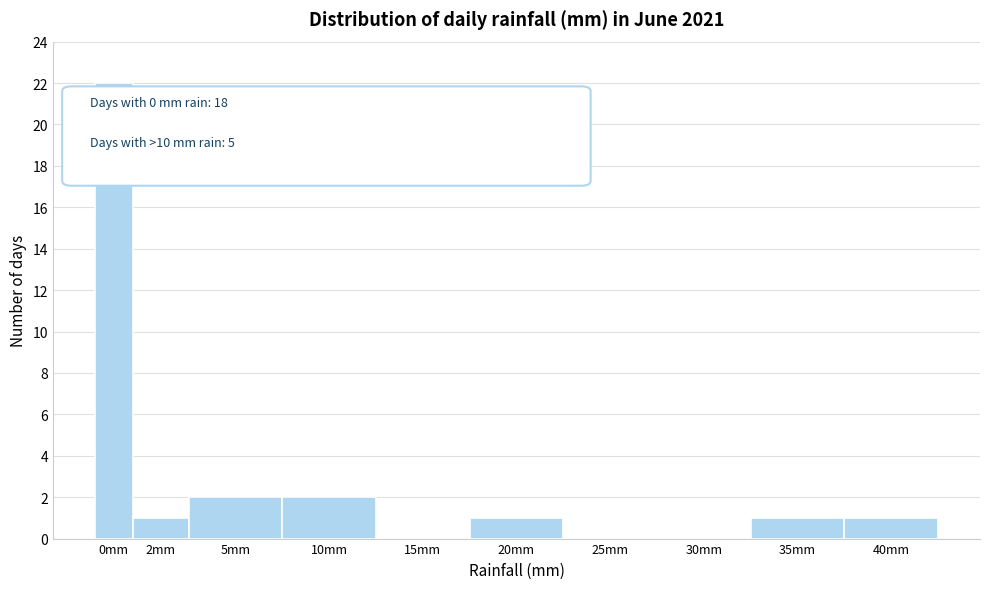

Reading left to right, transcribe all the data shown in this chart.

0mm=22	2mm=1	5mm=2	10mm=2	15mm=0	20mm=1	25mm=0	30mm=0	35mm=1	40mm=1